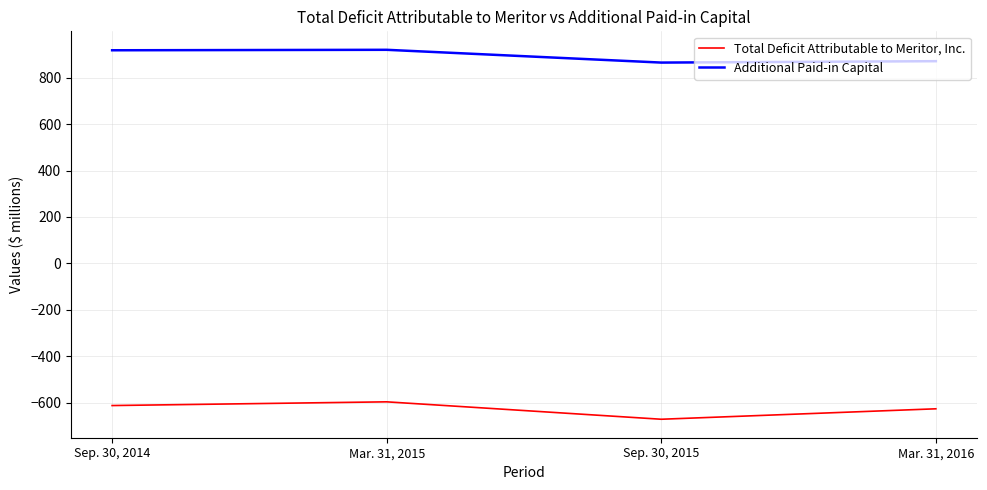

The value of Additional Paid-in Capital at Mar. 31, 2016 is 457. True or false?

False